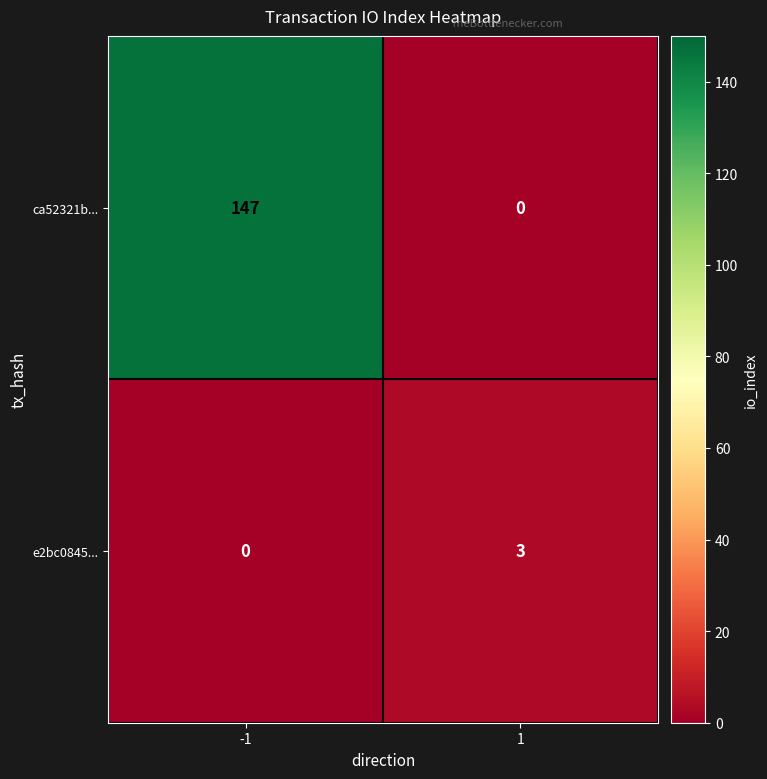

What is the difference between the e2bc0845... values at -1 and 1?

3